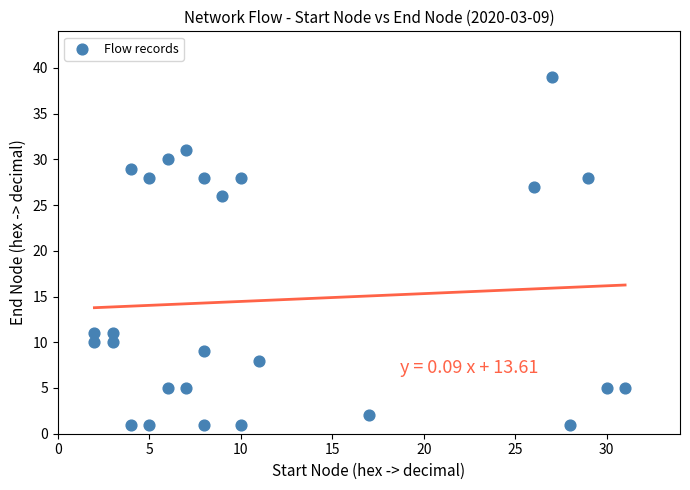

What is the range of Y values (max minus min)?

38